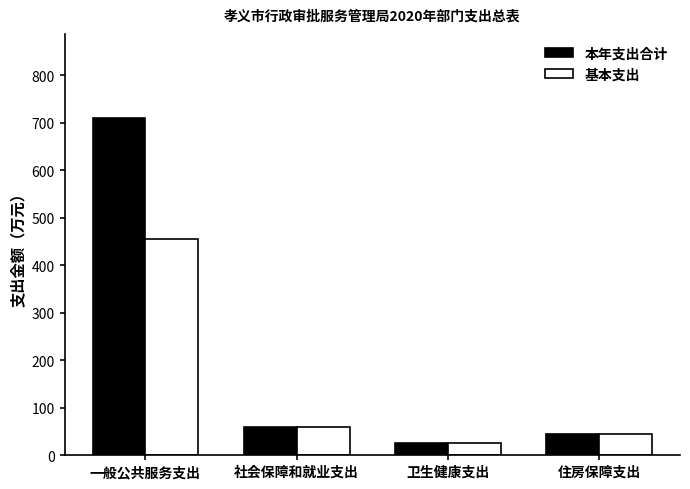

What is the difference between the maximum and second lowest values in the 本年支出合计 series?

664.2